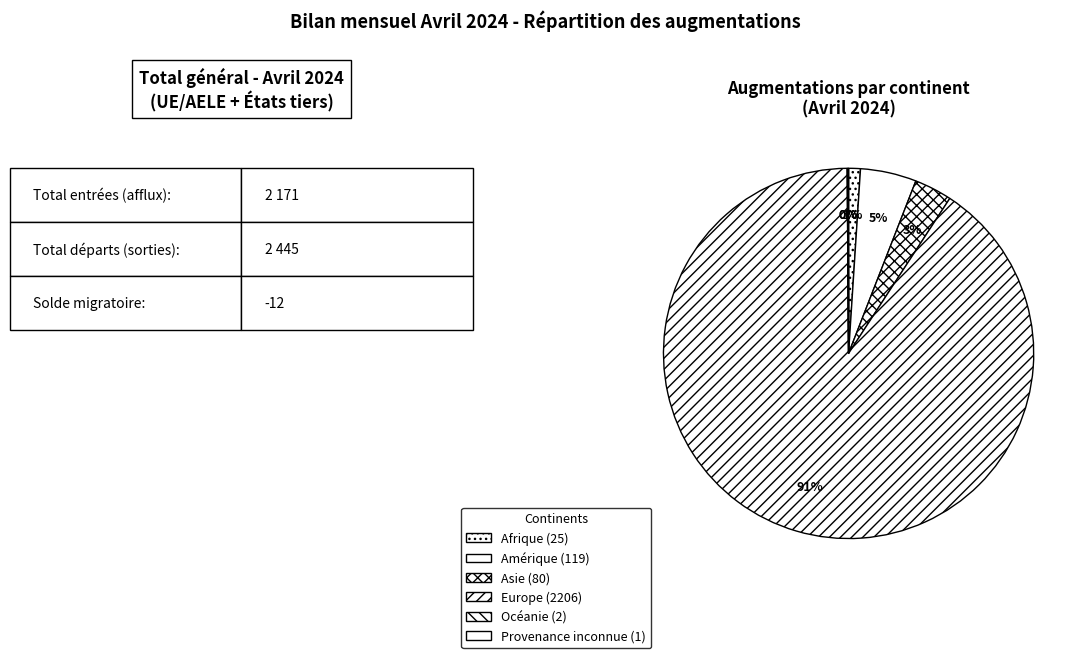

To the nearest percent, what is the difference between the largest and smallest slice percentages?

91%